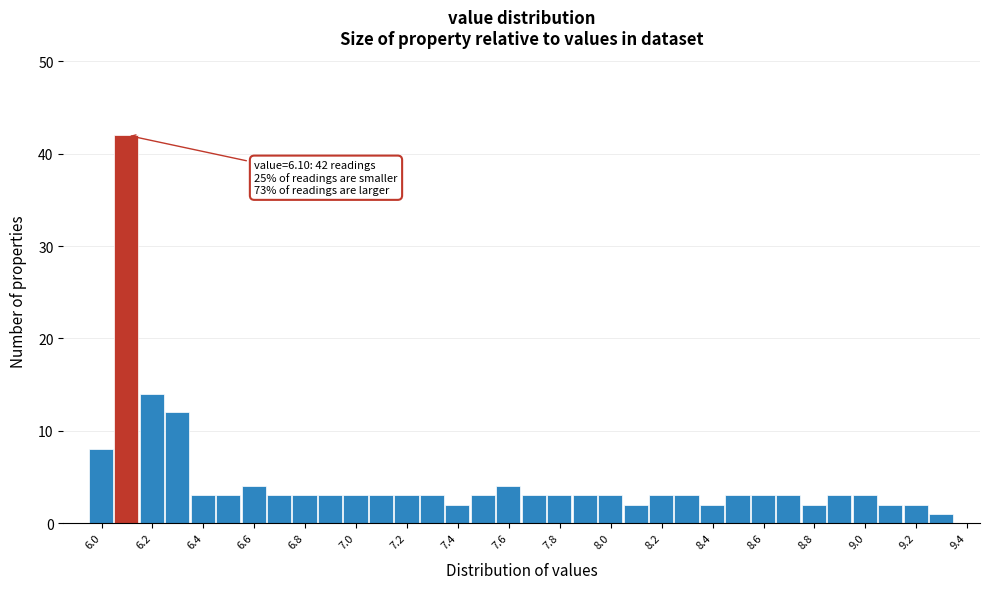

Over which range of the x-axis is the bar tallest?

6.05 to 6.15